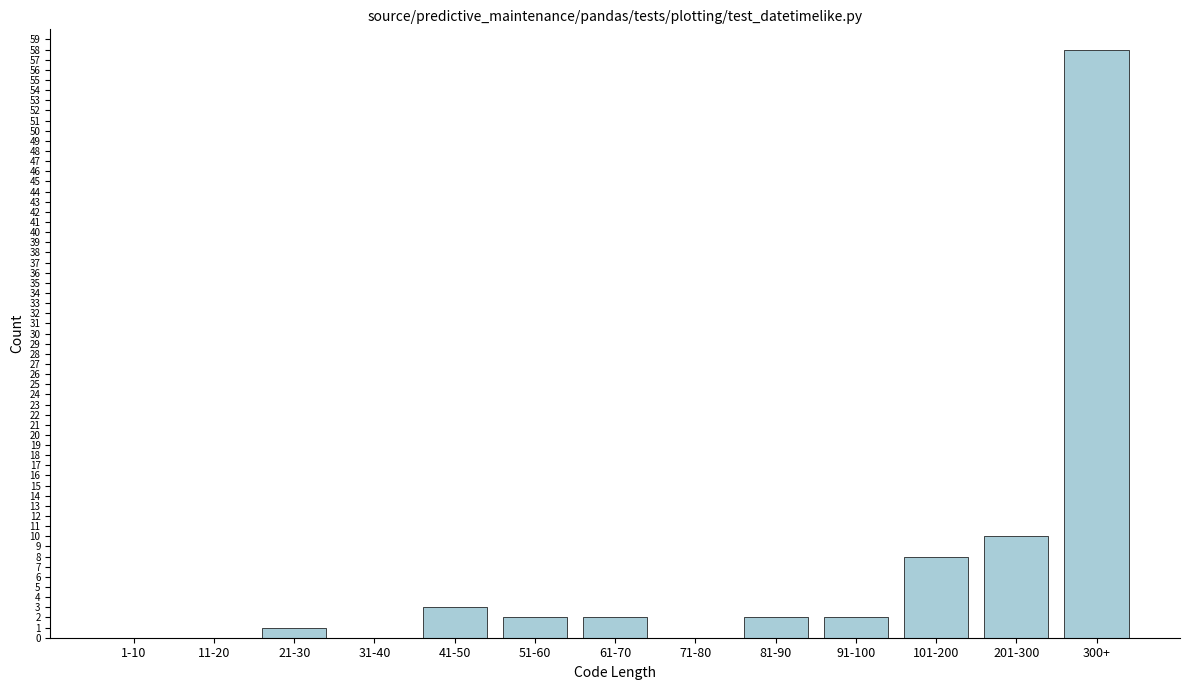

Reading right to left, list all the values displayed in this chart.

300+=58	201-300=10	101-200=8	91-100=2	81-90=2	71-80=0	61-70=2	51-60=2	41-50=3	31-40=0	21-30=1	11-20=0	1-10=0